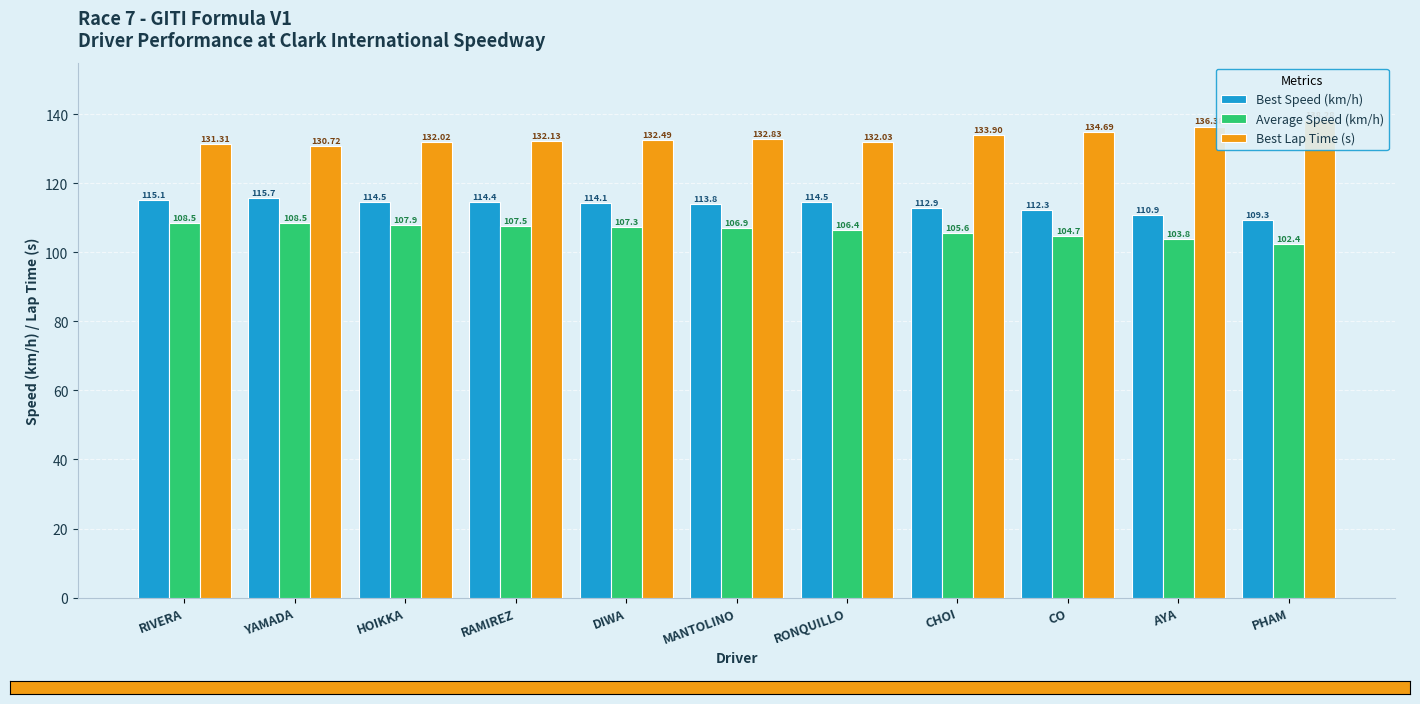

Rank the series by their maximum value, from lowest to highest.

Average Speed (km/h), Best Speed (km/h), Best Lap Time (s)